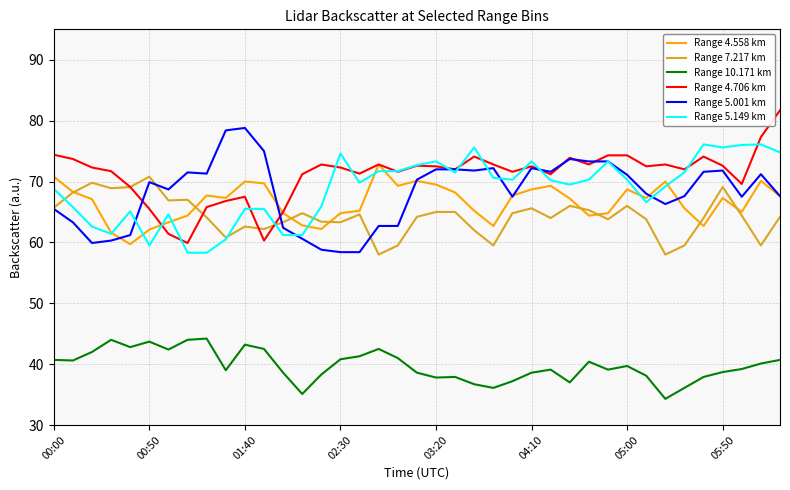

What is the difference between the maximum and minimum values in the Range 7.217 km series?

12.8